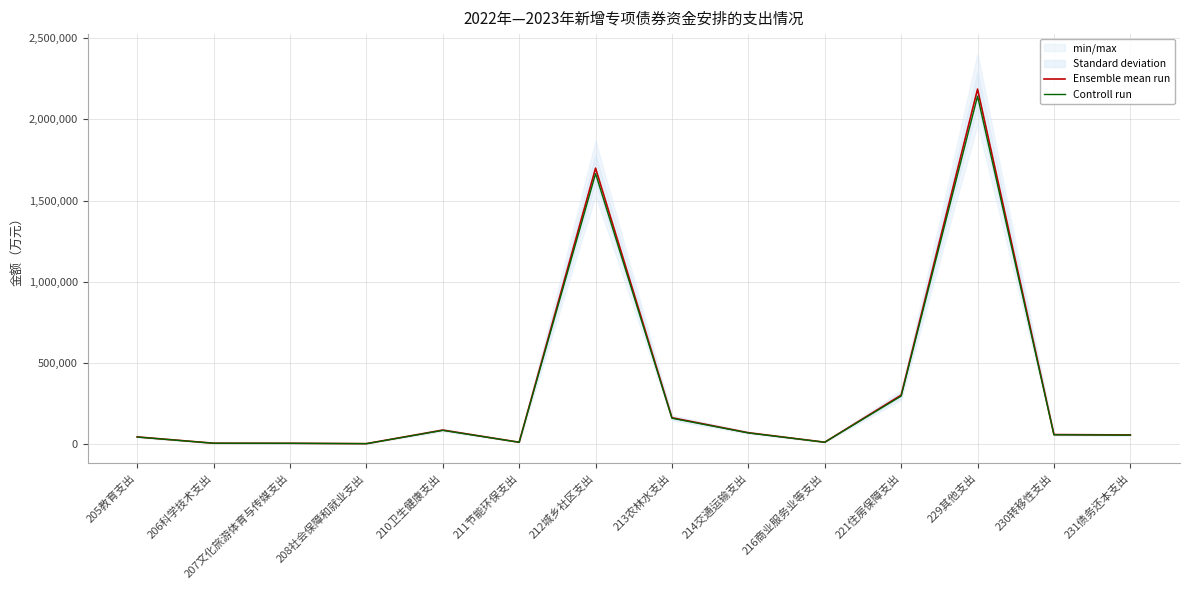

Which series has the largest range (max minus min)?

Ensemble mean run